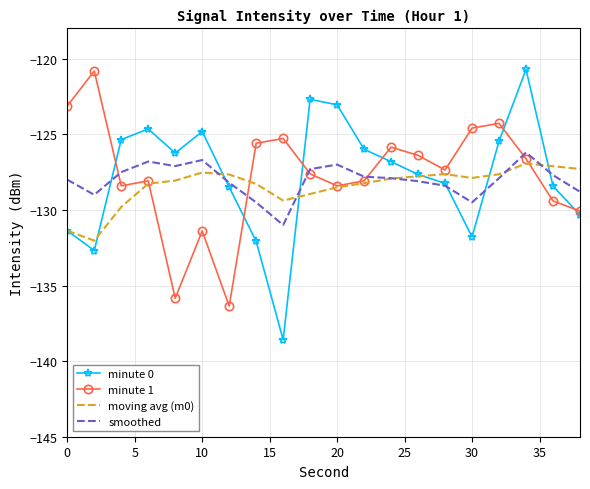

What is the minimum value for minute 1?

-136.4